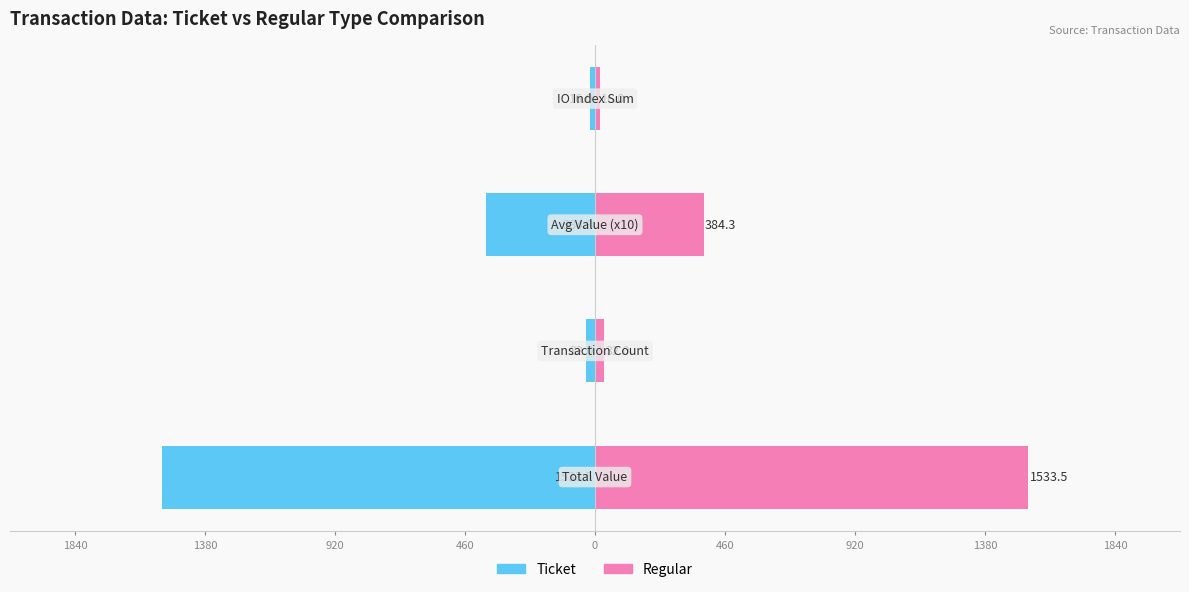

Which series has the largest total across all categories?

Regular